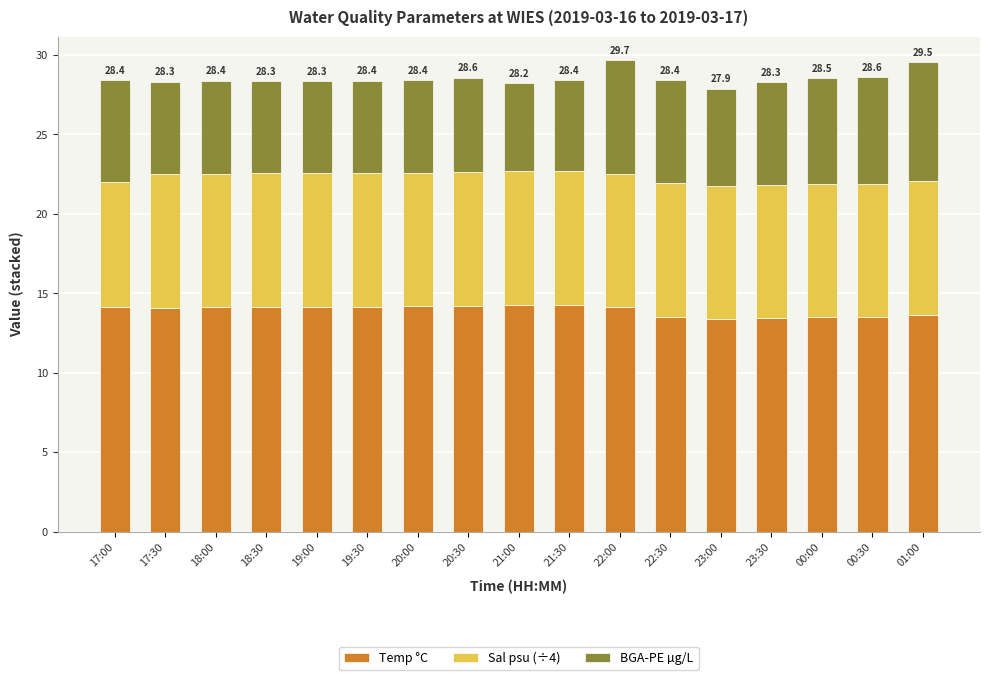

What is the total value across all series at 18:30?

28.3